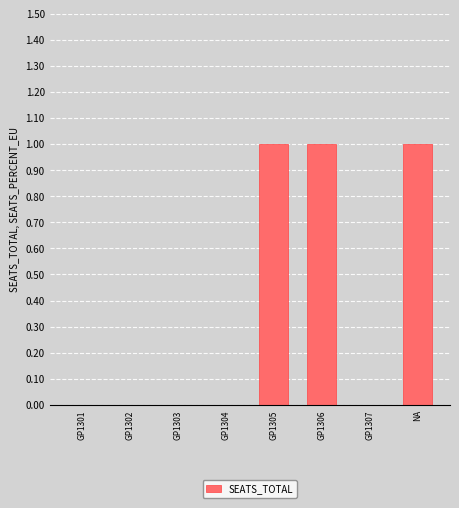

How many data points does each series have?

8